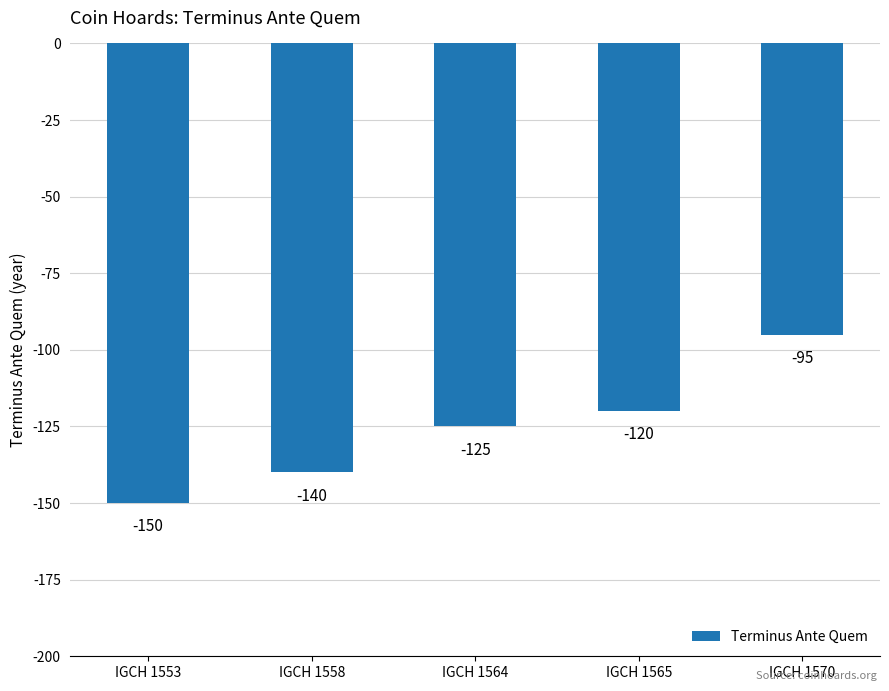

What is the change in value from IGCH 1553 to IGCH 1570?

+55